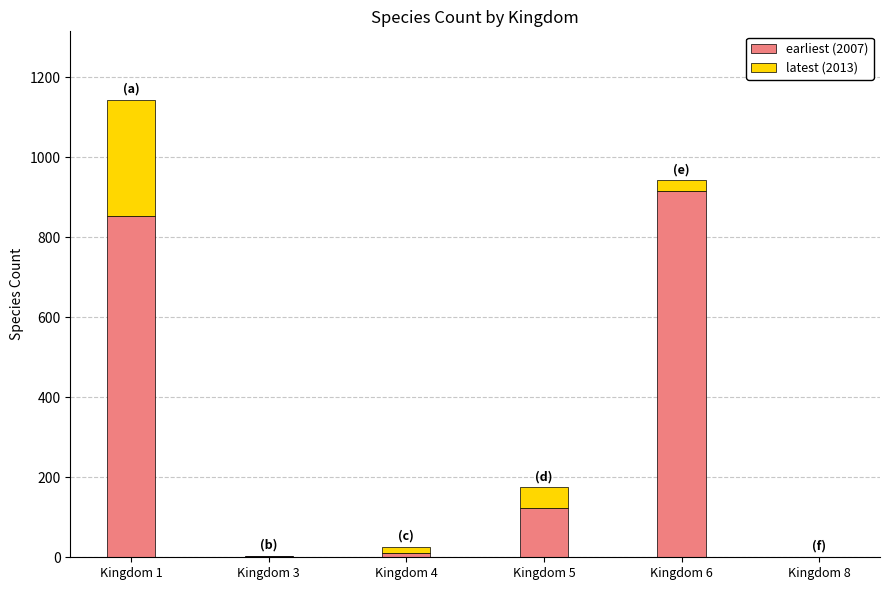

Which category has the highest value in the earliest (2007) series?

Kingdom 6